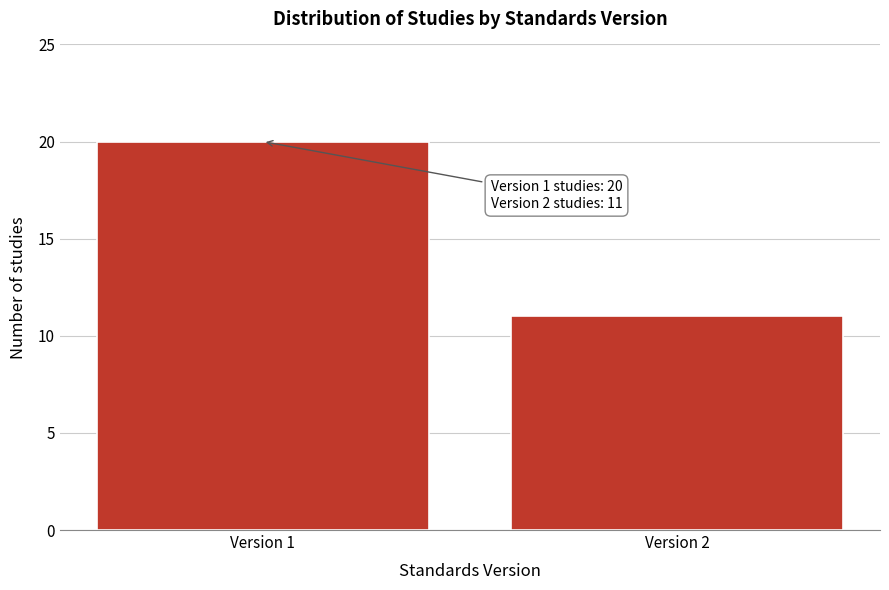

Reading right to left, transcribe all the data shown in this chart.

Version 2=11	Version 1=20